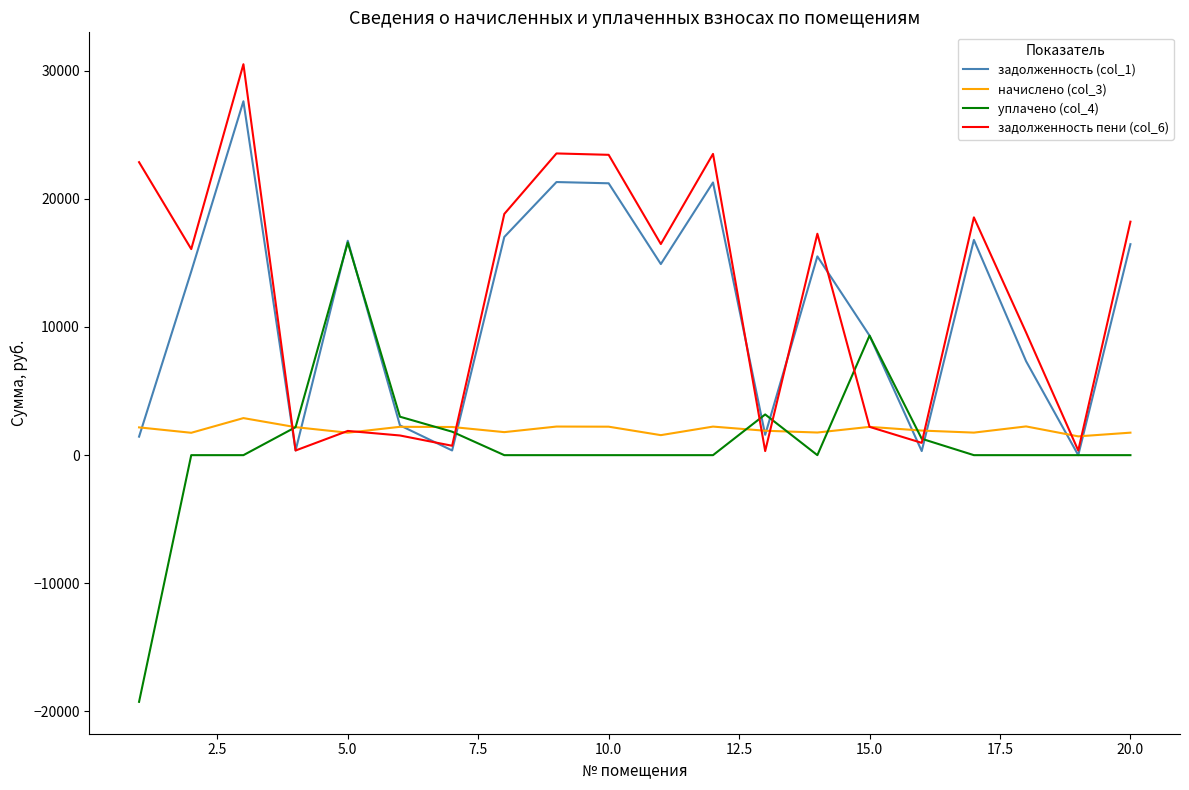

Which series has the largest range (max minus min)?

уплачено (col_4)